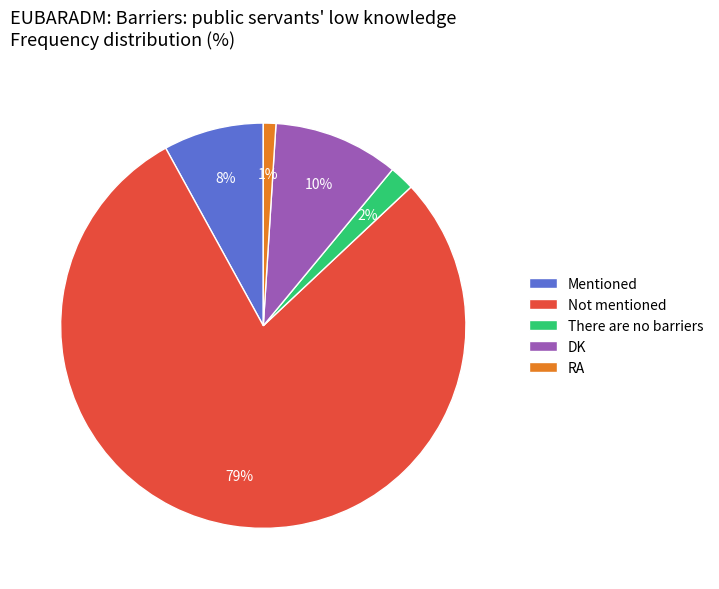

To the nearest percent, what is the difference between the Mentioned and Not mentioned slice percentages?

71%